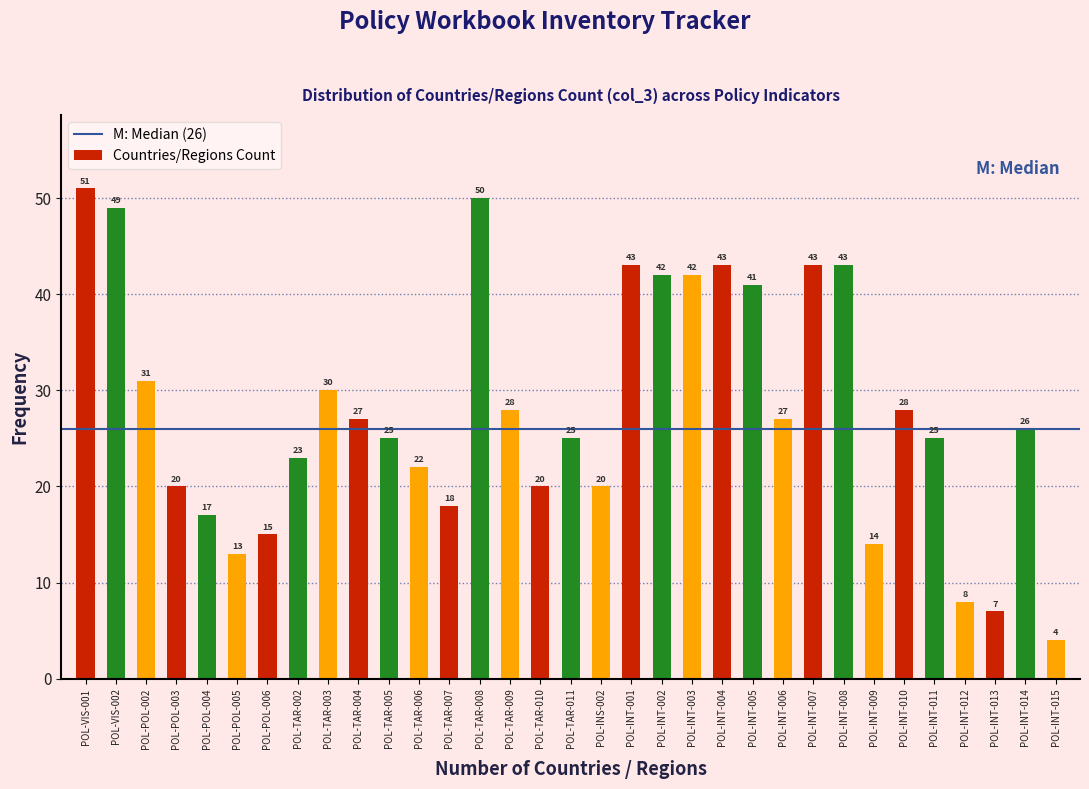

Reading right to left, transcribe all the data shown in this chart.

POL-INT-015=4	POL-INT-014=26	POL-INT-013=7	POL-INT-012=8	POL-INT-011=25	POL-INT-010=28	POL-INT-009=14	POL-INT-008=43	POL-INT-007=43	POL-INT-006=27	POL-INT-005=41	POL-INT-004=43	POL-INT-003=42	POL-INT-002=42	POL-INT-001=43	POL-INS-002=20	POL-TAR-011=25	POL-TAR-010=20	POL-TAR-009=28	POL-TAR-008=50	POL-TAR-007=18	POL-TAR-006=22	POL-TAR-005=25	POL-TAR-004=27	POL-TAR-003=30	POL-TAR-002=23	POL-POL-006=15	POL-POL-005=13	POL-POL-004=17	POL-POL-003=20	POL-POL-002=31	POL-VIS-002=49	POL-VIS-001=51